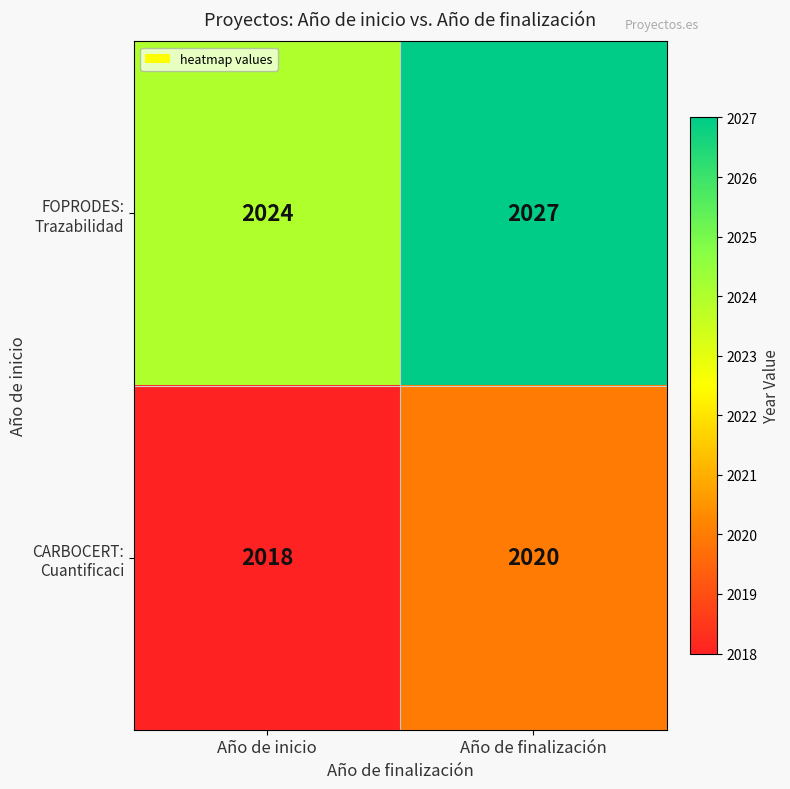

At which category does the chart reach its minimum across all series?

Año de inicio